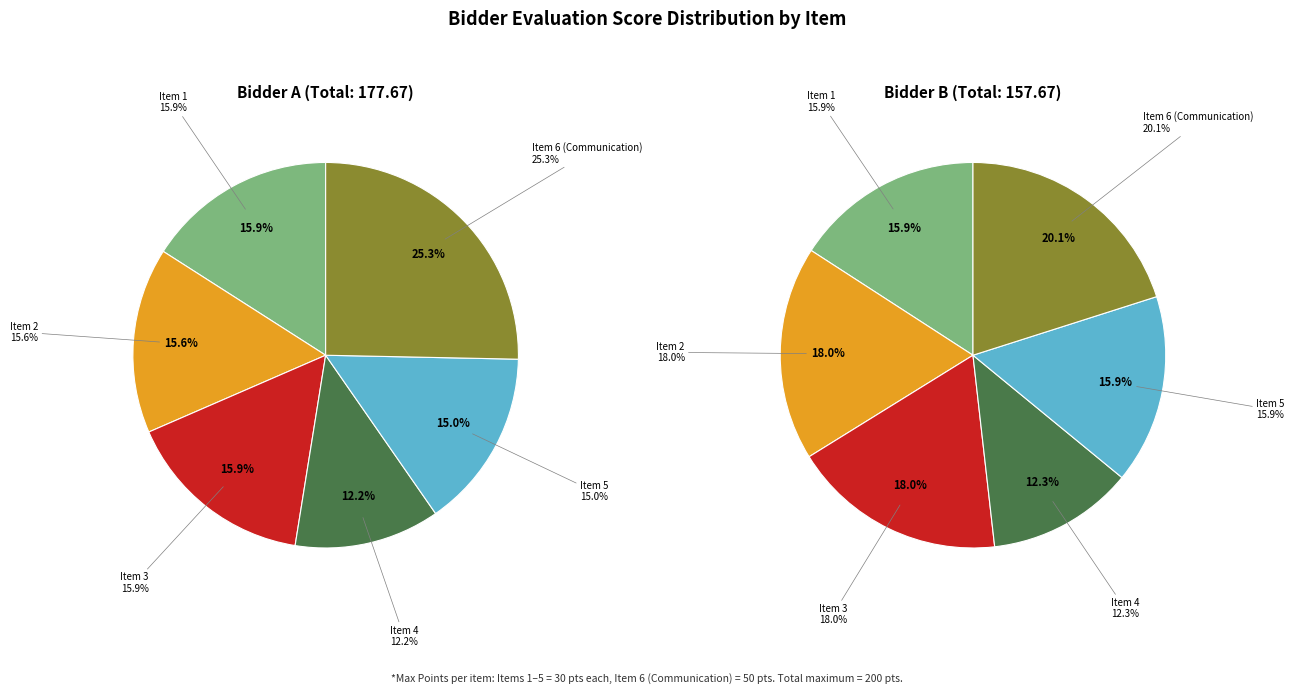

What percentage is the Item 6 (Communication) slice, to the nearest percent?

25%